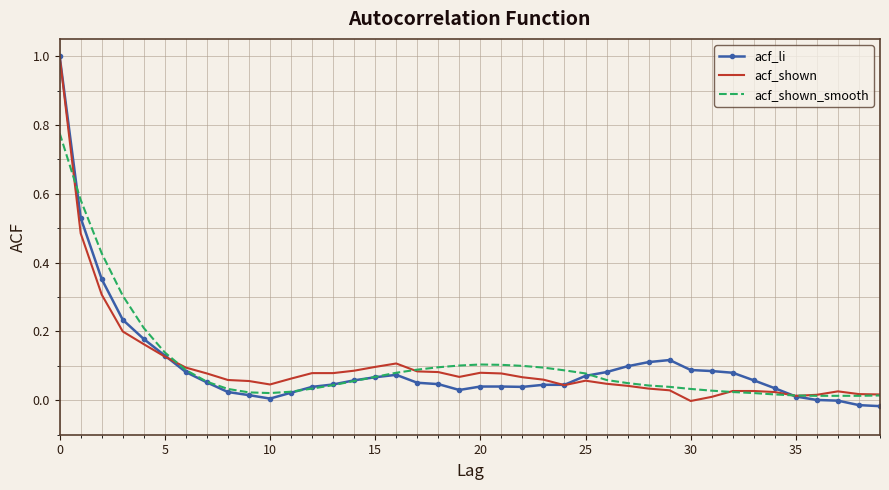

What is the greatest value displayed?

1.0